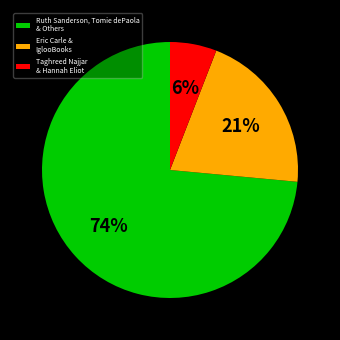

To the nearest percent, what portion does Eric Carle & IglooBooks represent?

21%